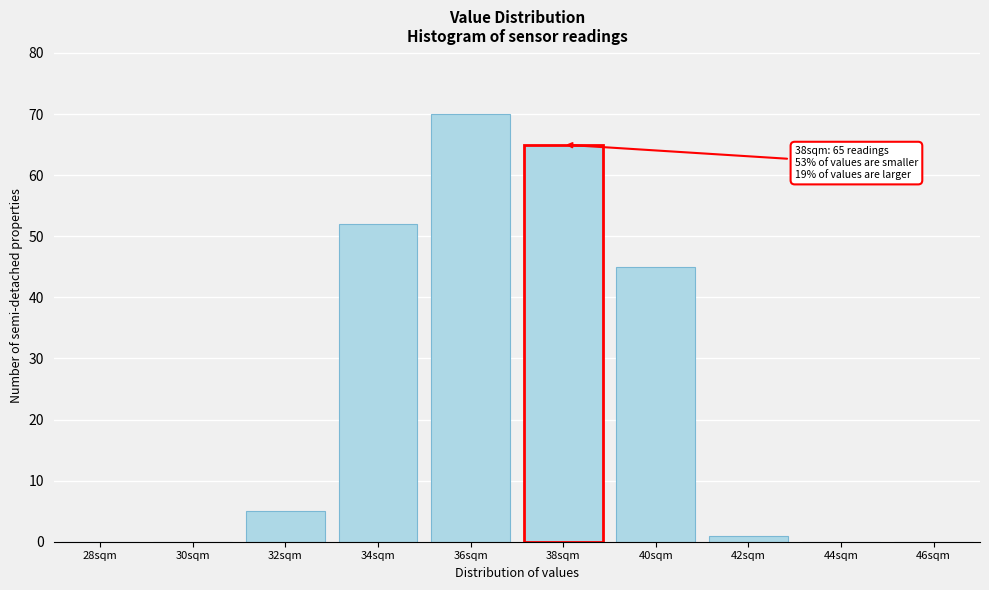

Reading left to right, extract all data points from this chart.

28sqm=0	30sqm=0	32sqm=5	34sqm=52	36sqm=70	38sqm=65	40sqm=45	42sqm=1	44sqm=0	46sqm=0